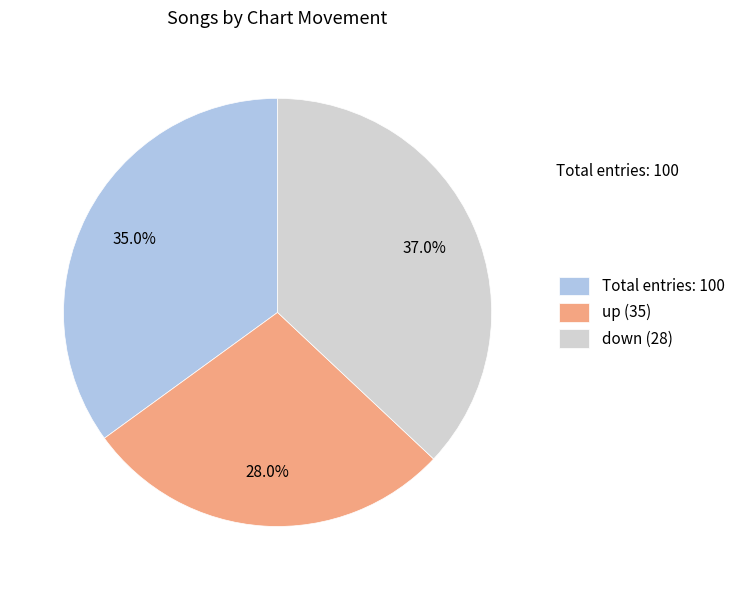

Rank the categories by value from lowest to highest.

up (35), Total entries: 100, down (28)